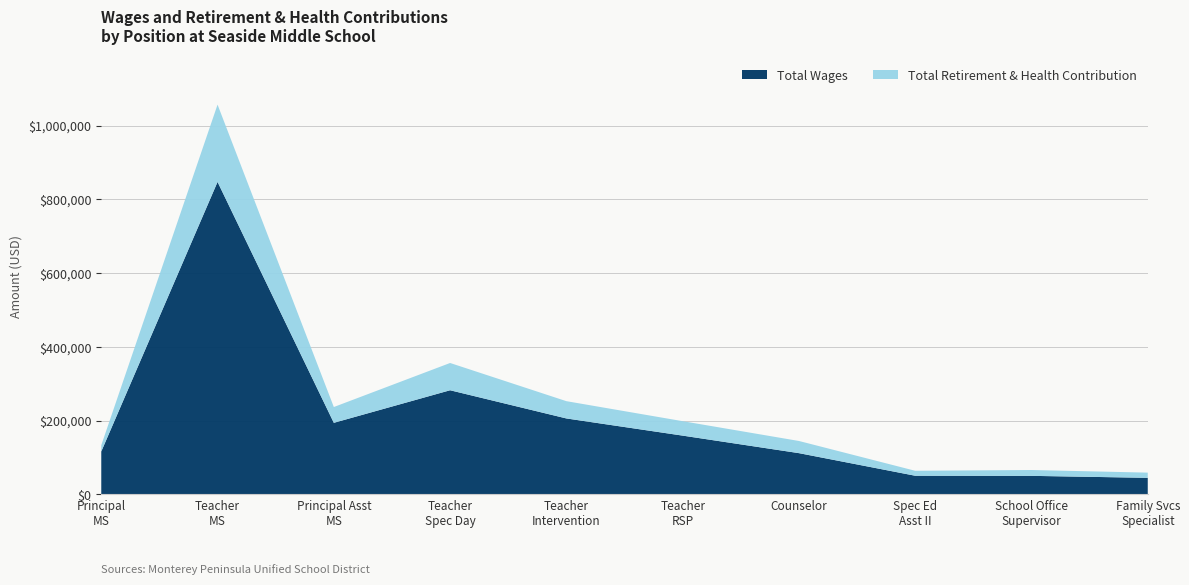

Reading left to right, extract all data points from this chart.

Total Wages: Principal Middle School=116437	Teacher Middle School=847543	Principal Assistant Middle School=194180	Teacher Special Day Class=282502	Teacher Intervention=206046	Teacher Resource Specialist Program=159464	Counselor=111939	Special Education Assistant II=50659	School Office Supervisor=50361	Family Services Specialist=44998
Total Retirement & Health Contribution: Principal Middle School=17009	Teacher Middle School=209583	Principal Assistant Middle School=42827	Teacher Special Day Class=73944	Teacher Intervention=46855	Teacher Resource Specialist Program=39168	Counselor=32991	Special Education Assistant II=13454	School Office Supervisor=15847	Family Services Specialist=14093